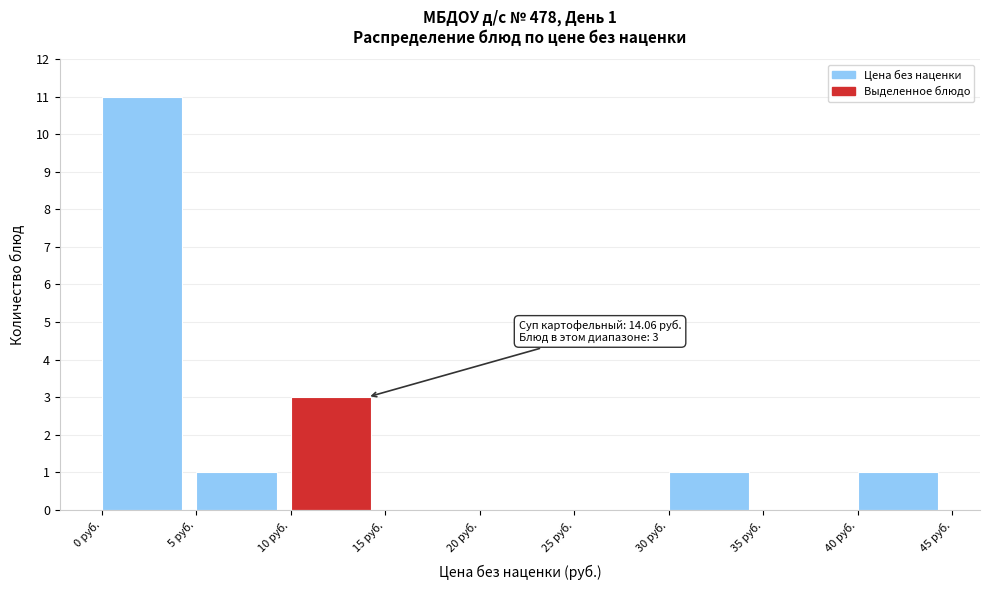

Over which range of the x-axis is the bar tallest?

0 to 5